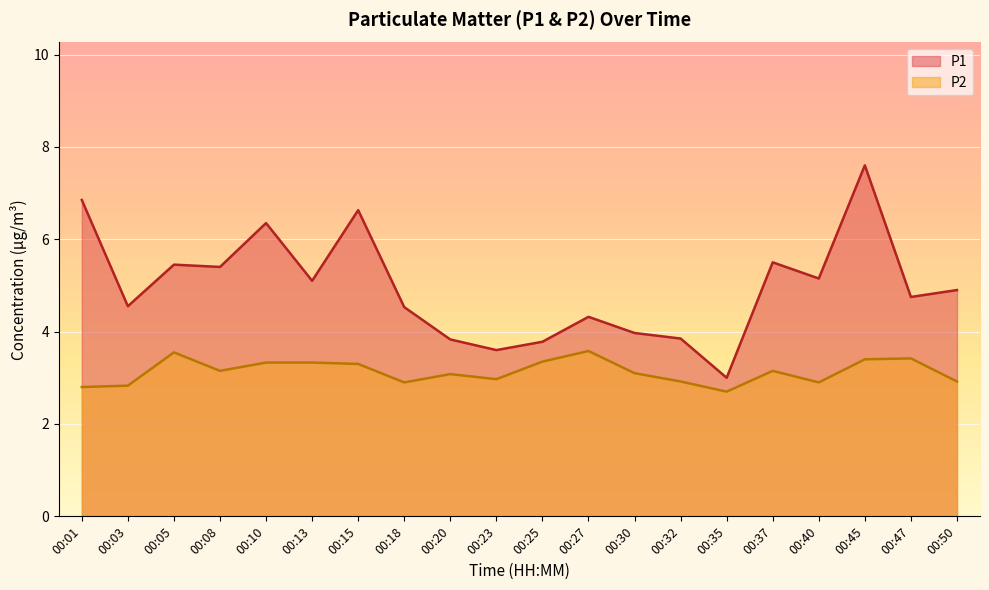

What are all the series names shown in the legend?

P1, P2